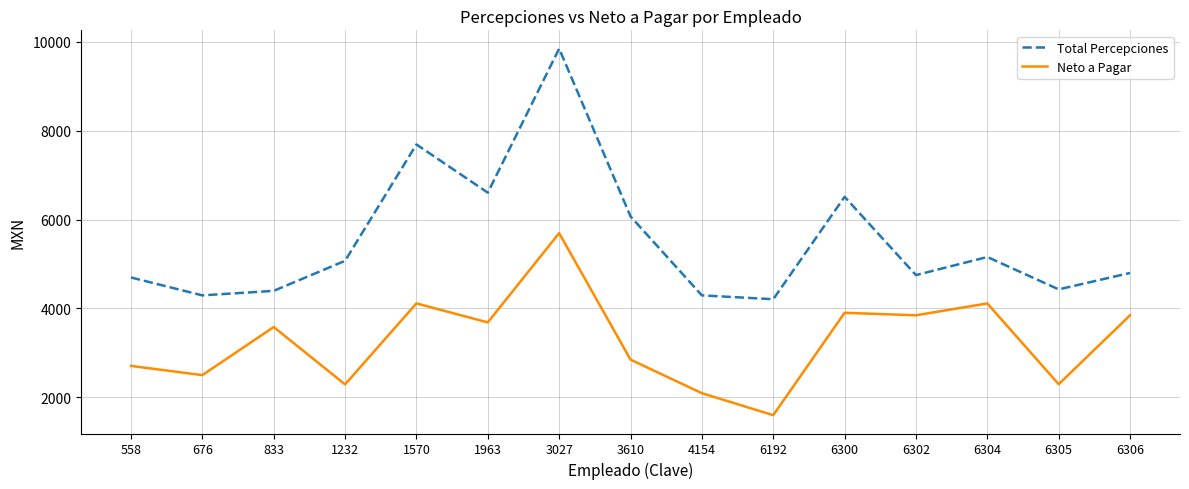

Where is the first local maximum for Total Percepciones?

1570